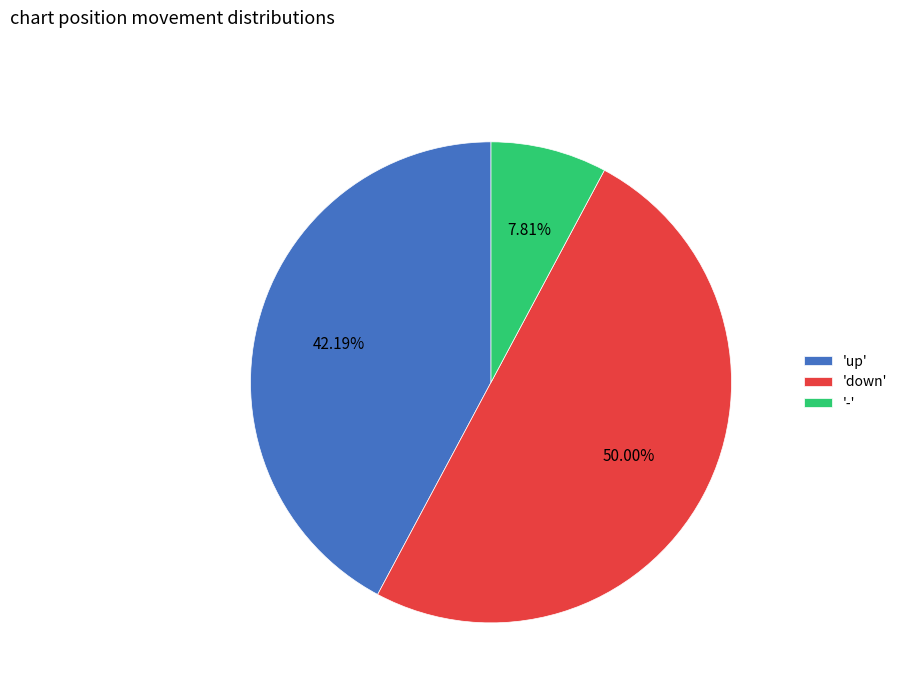

What is the largest slice in the pie chart?

'down'